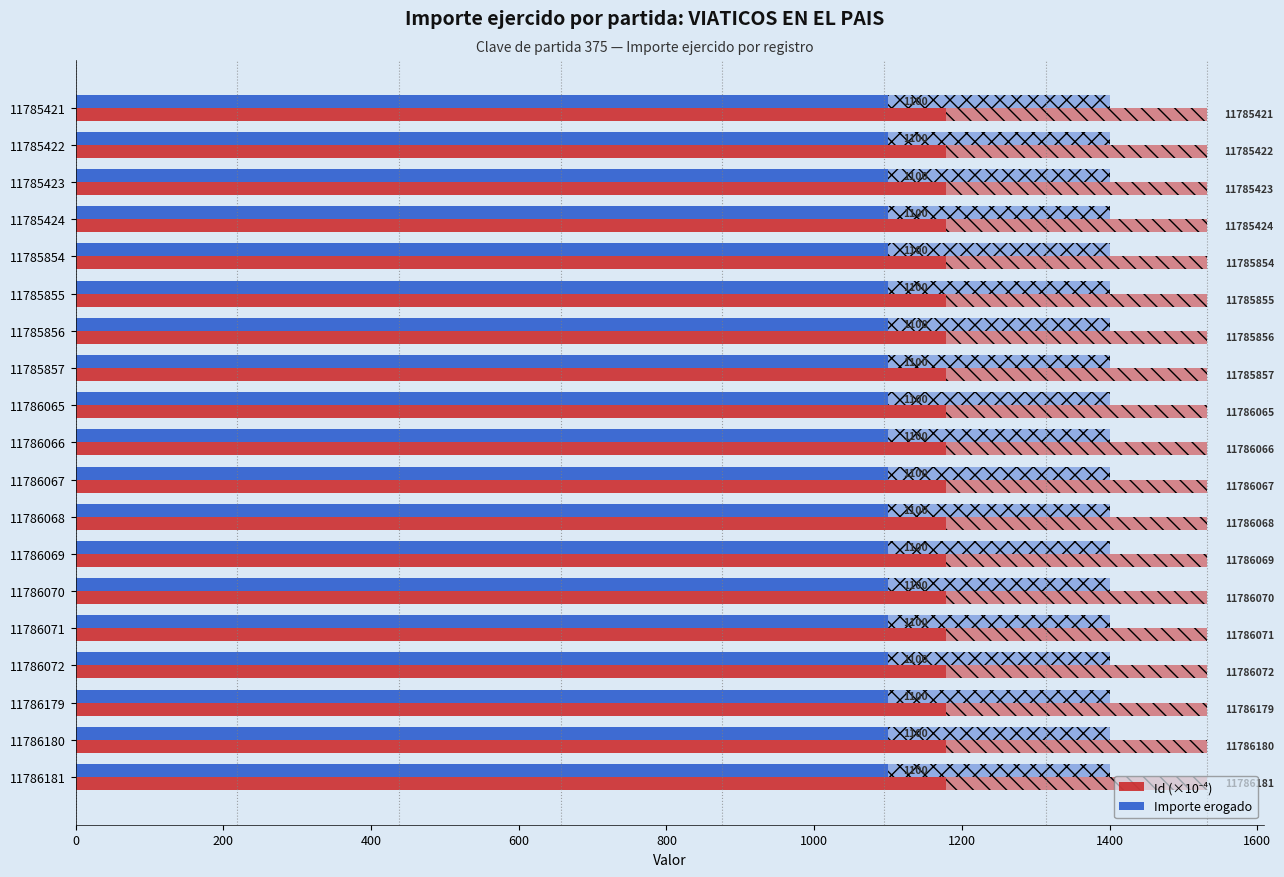

How many bars are there in each group?

2